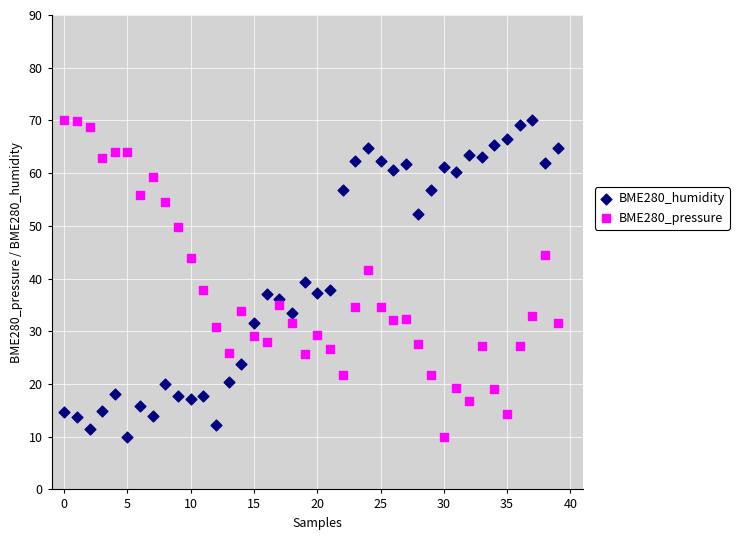

Across all data points, what is the range of Y values (max minus min)?

60.0